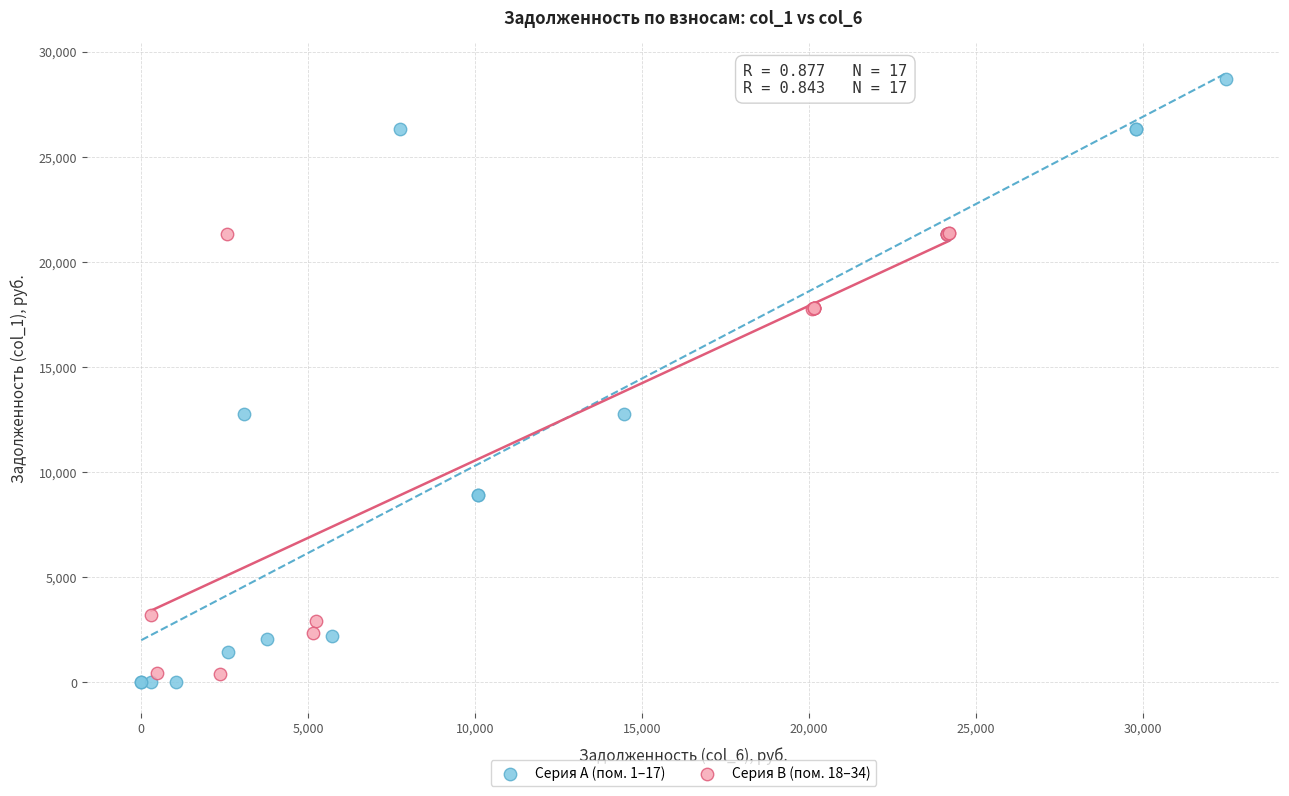

Which series has the widest spread of Y values?

Серия A (пом. 1–17)